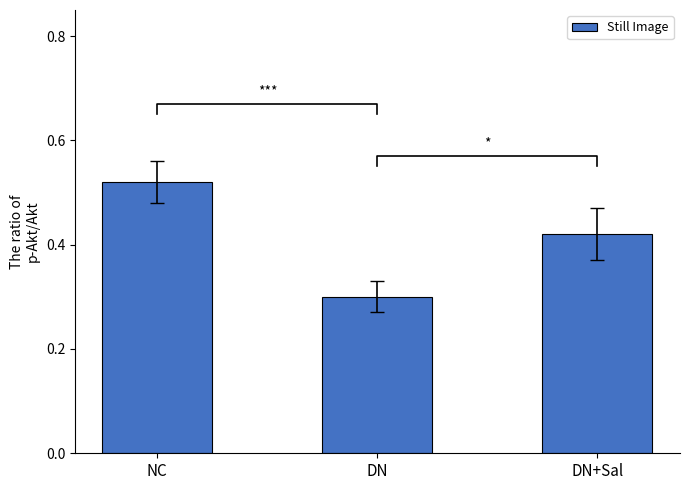

The chart shows a value of 0.1 at DN. True or false?

False